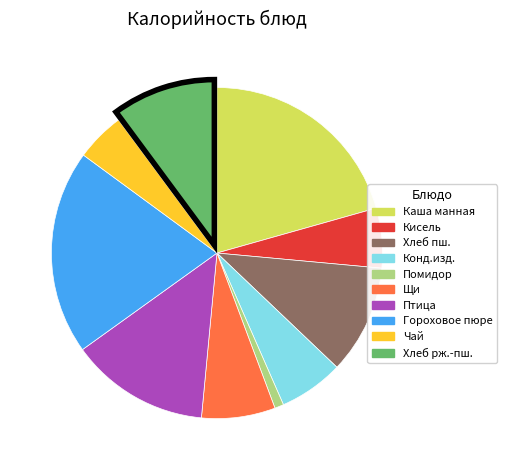

Is there any slice that represents more than half of the pie?

No